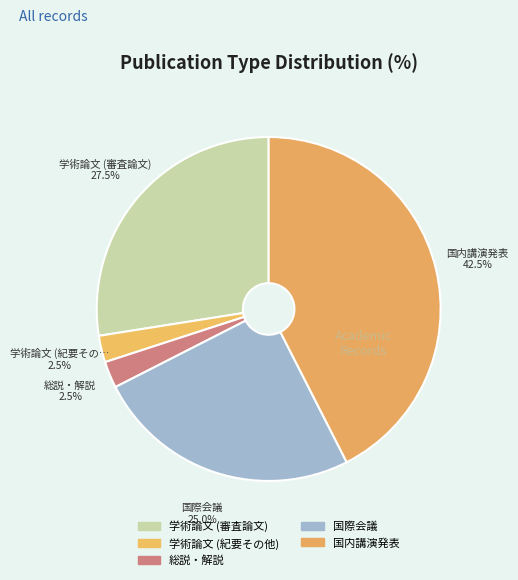

To the nearest percent, what portion does 学術論文 (審査論文) represent?

28%